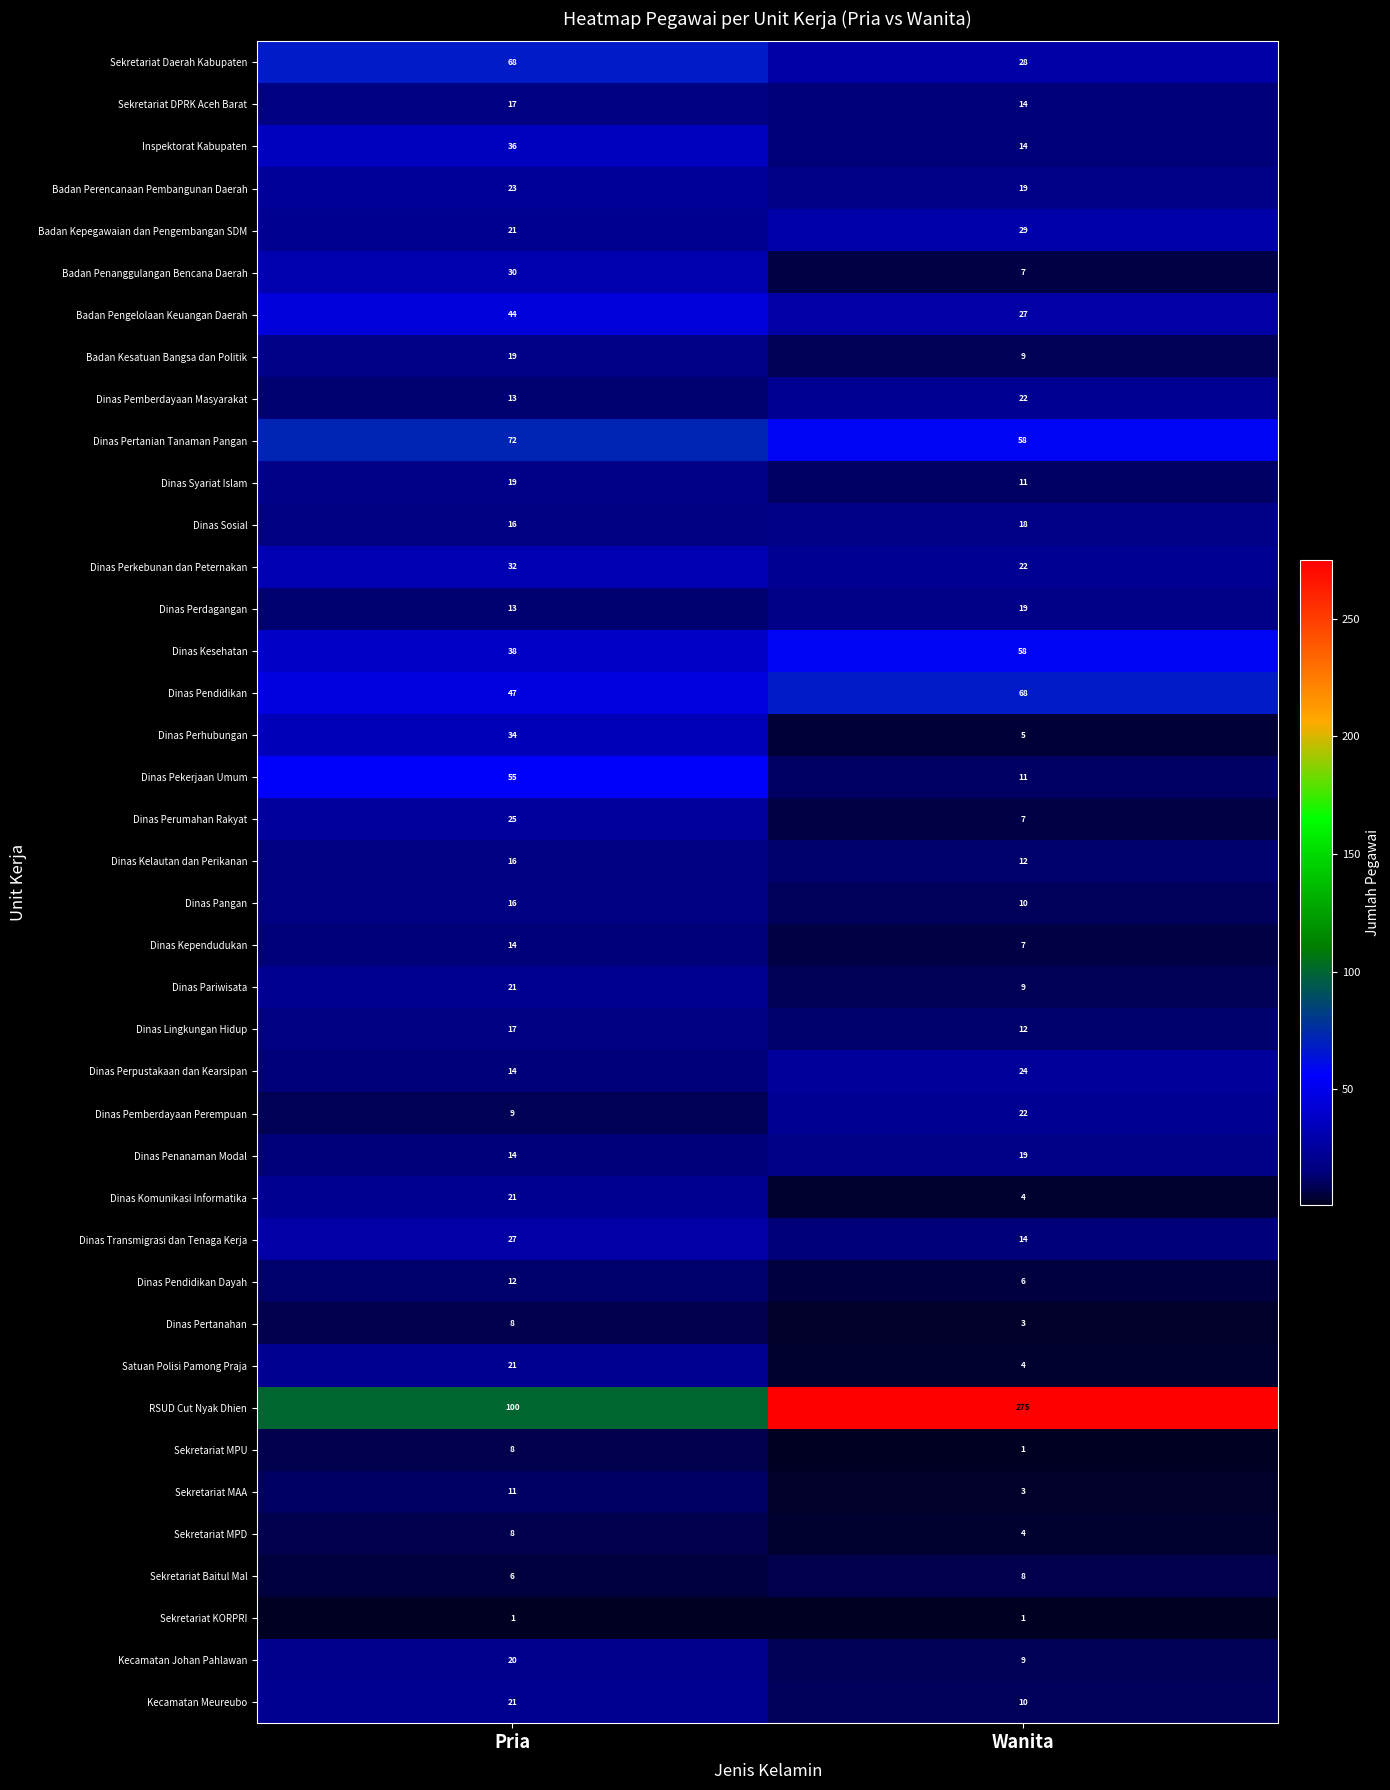

Which series has the largest total across all categories?

RSUD Cut Nyak Dhien